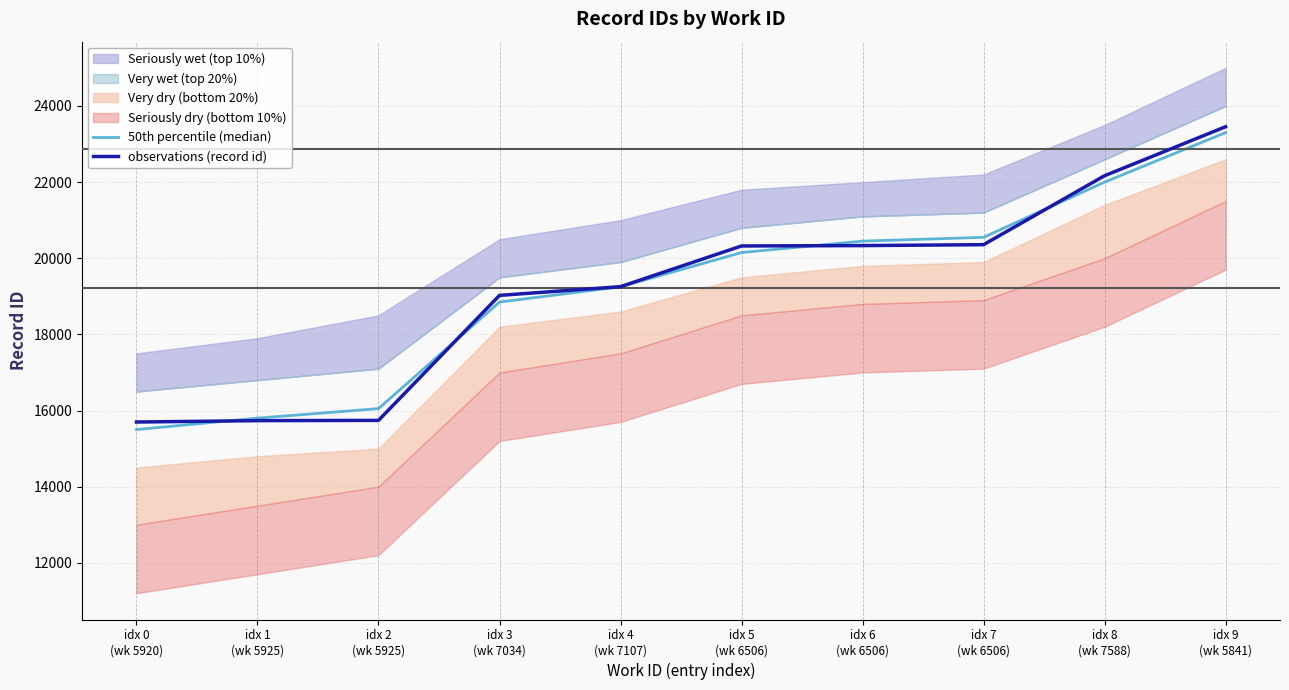

The observations (record id) series shows 22168 at idx 8
(wk 7588). True or false?

True